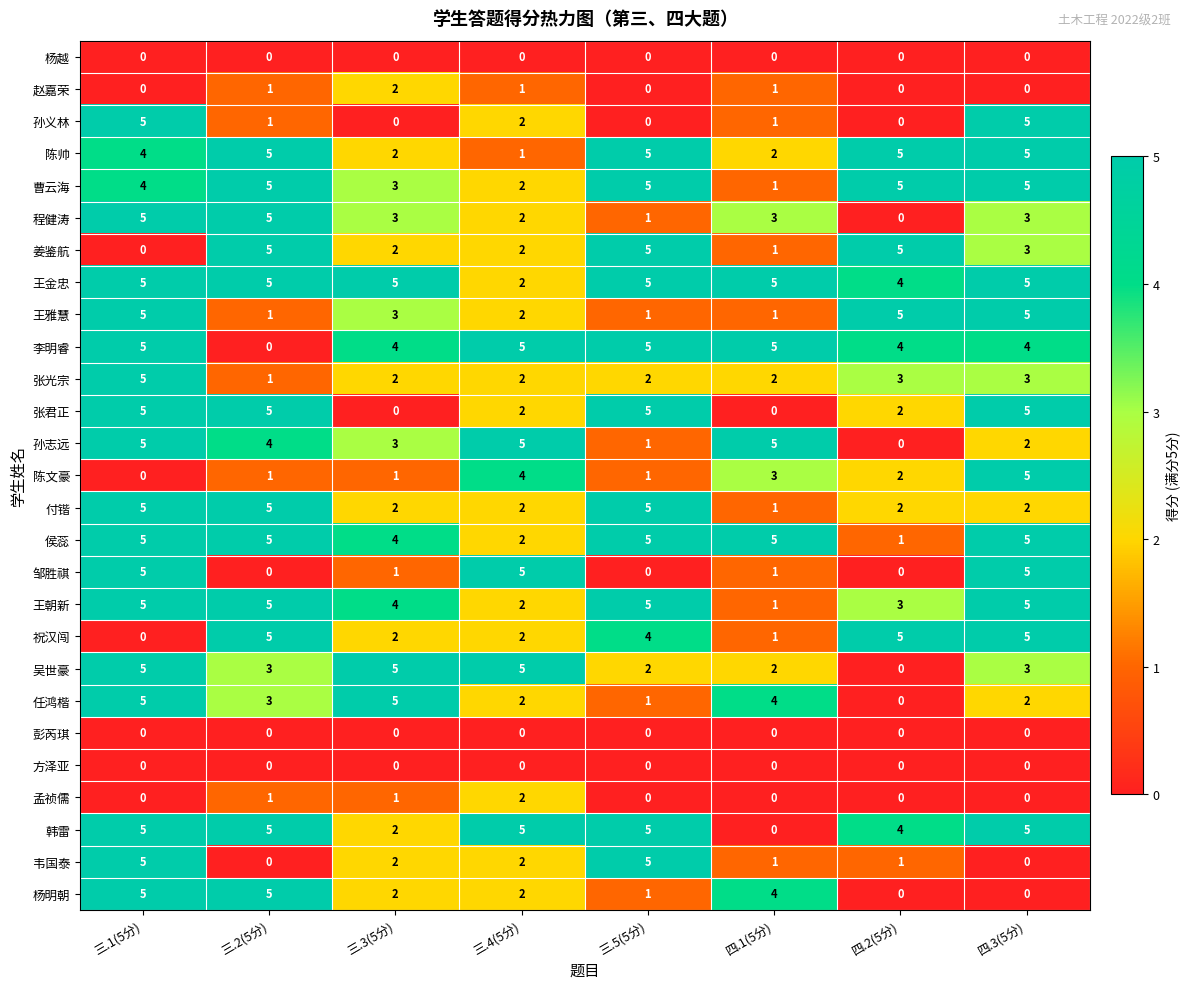

True or false: 任鸿楷 has a value of 0 at 四.2(5分).

True